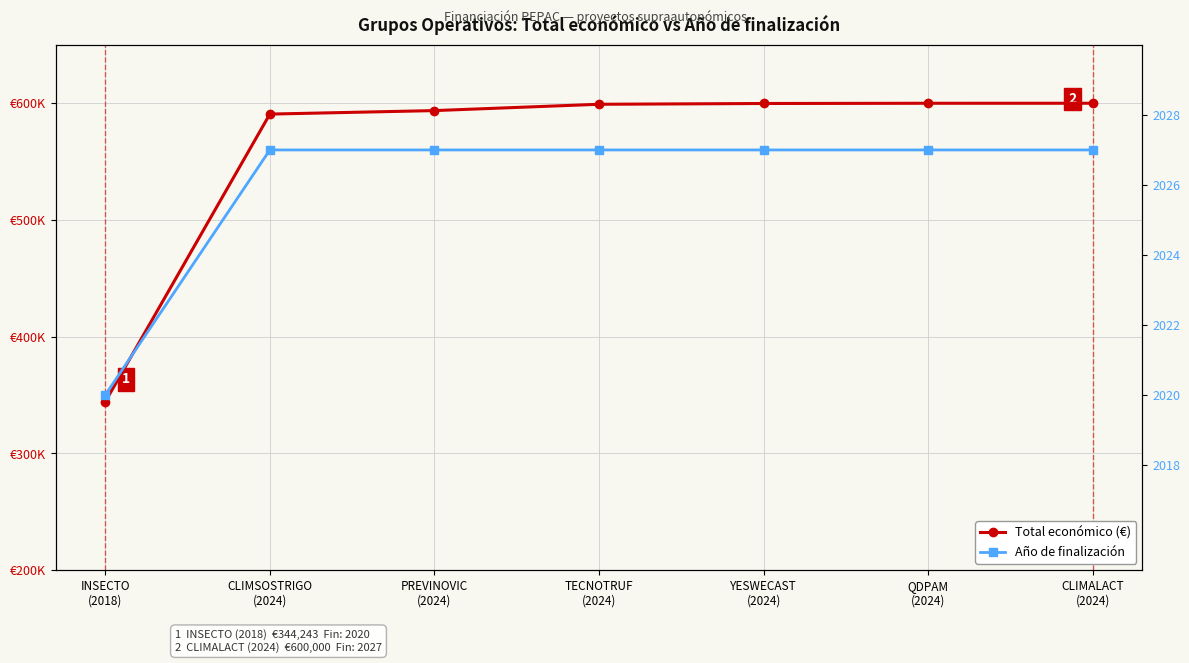

True or false: Año de finalización and Total económico (€) cross at least once.

False